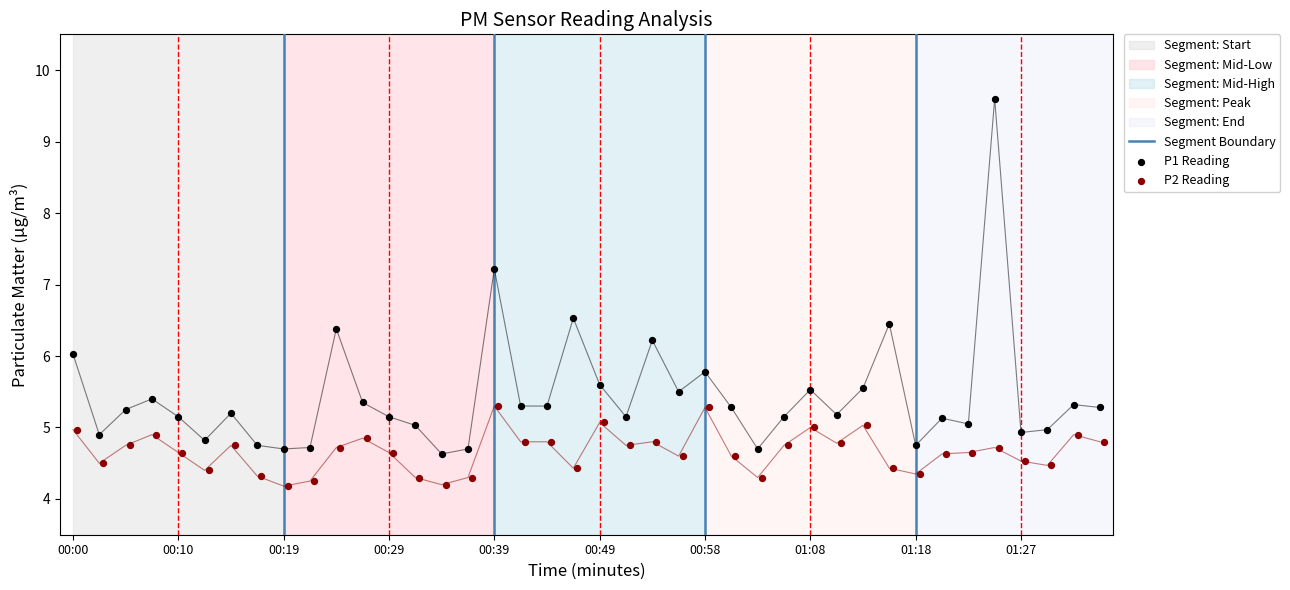

Which series contains the lowest Y value?

P2 Reading